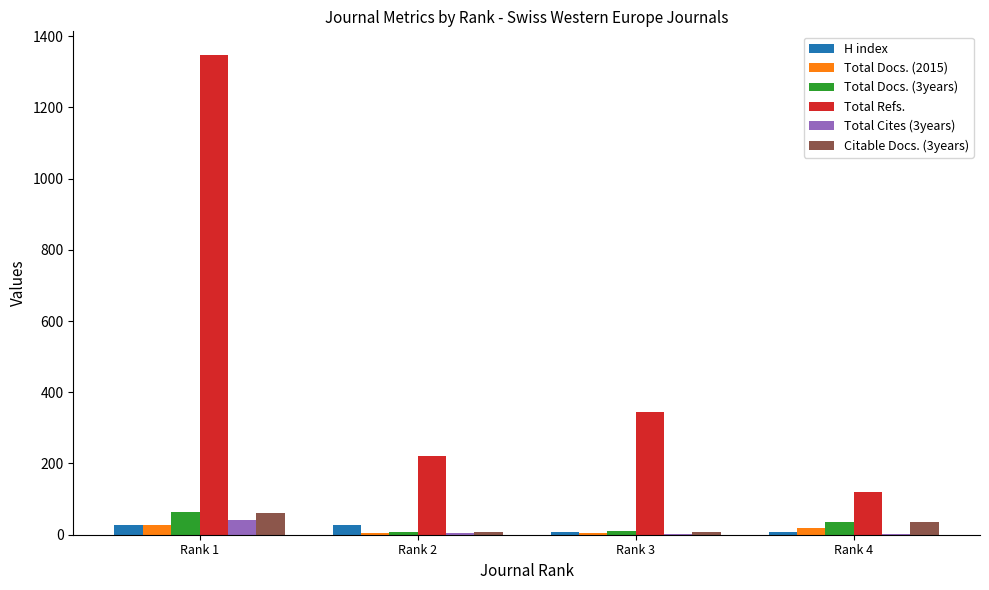

The Total Docs. (3years) series shows 36 at Rank 4. True or false?

True